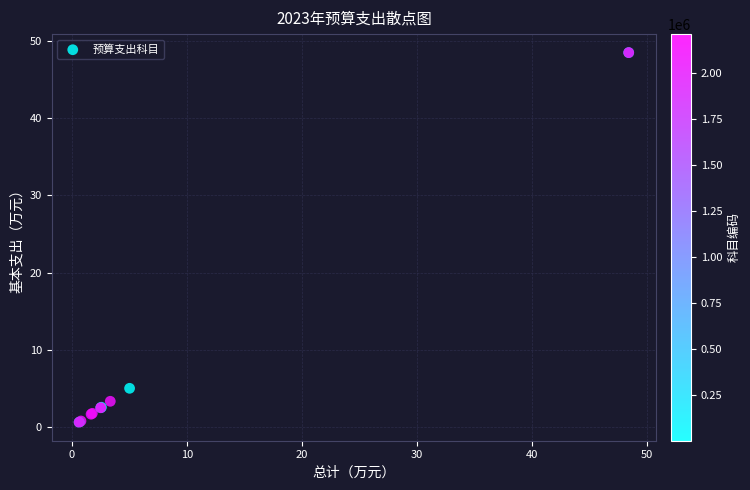

What Y value in the scatter plot is closest to 24?

5.0